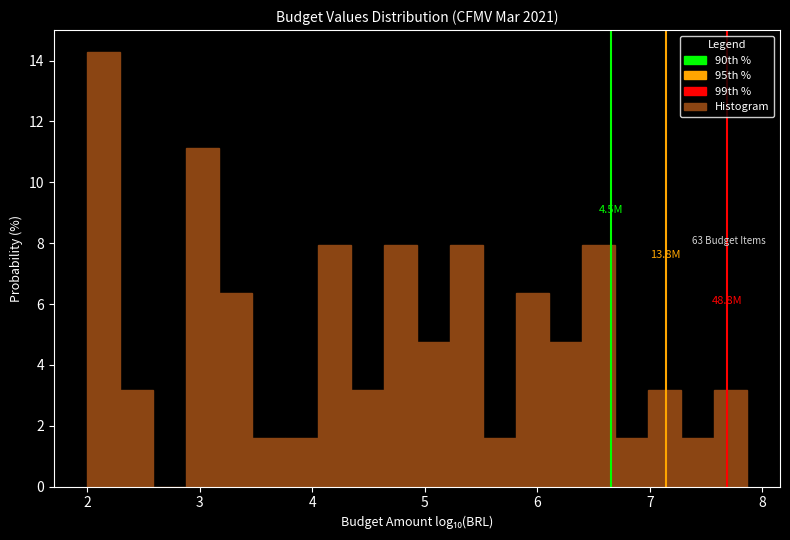

Read against the x-axis, roughly where is the centre of the tallest bar?

2.1